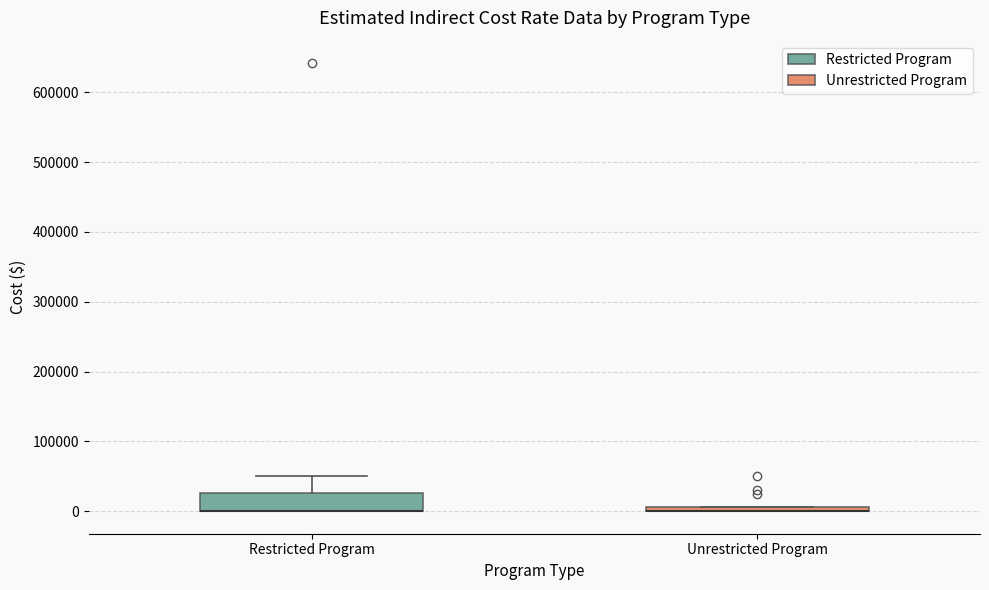

Comparing the boxes themselves (not the whiskers), which one is the tallest?

Restricted Program